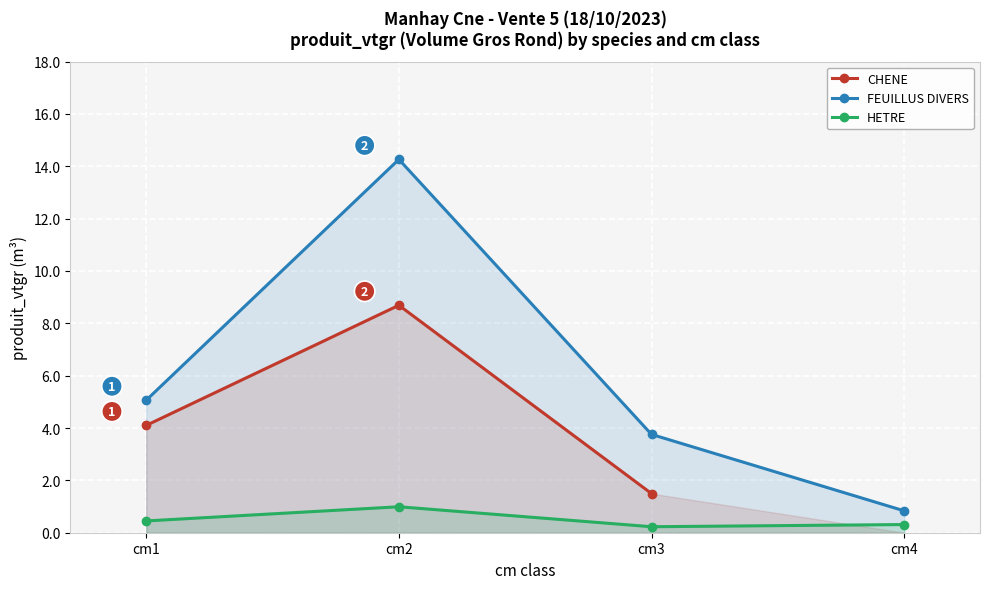

What is the maximum value for CHENE?

8.7